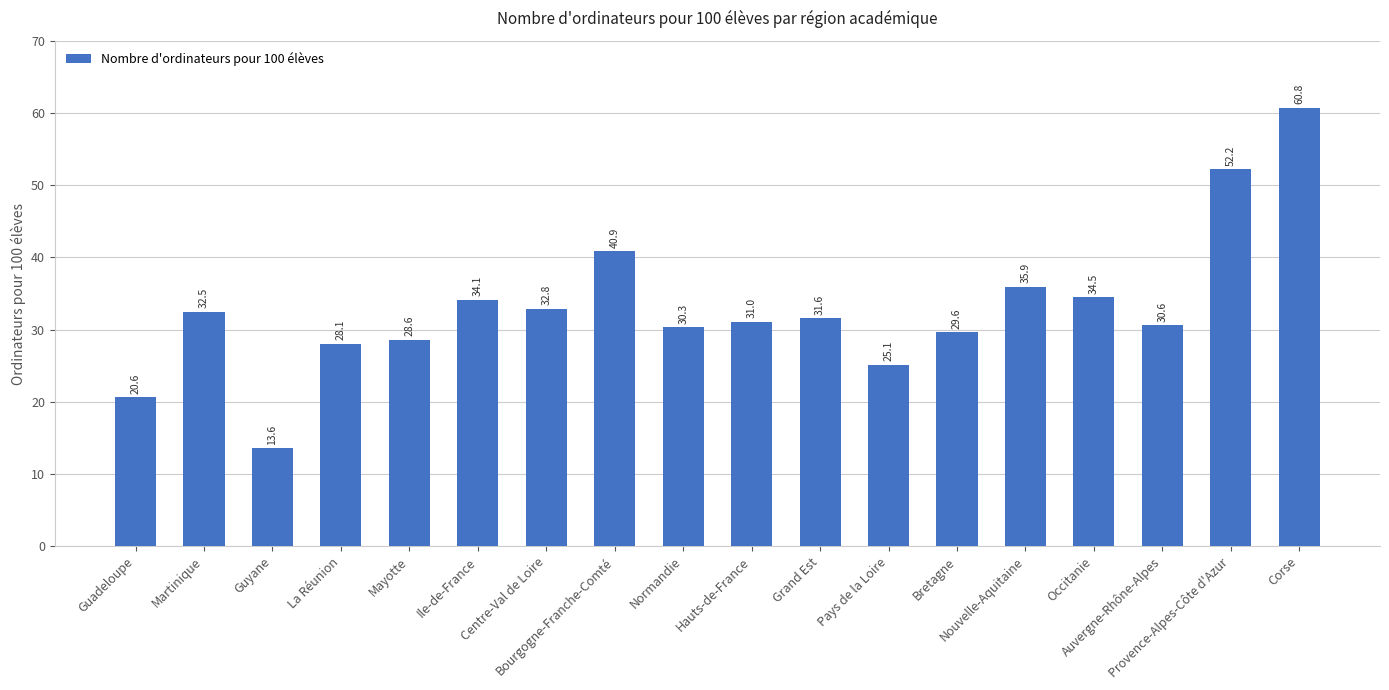

Are the bars horizontal?

No